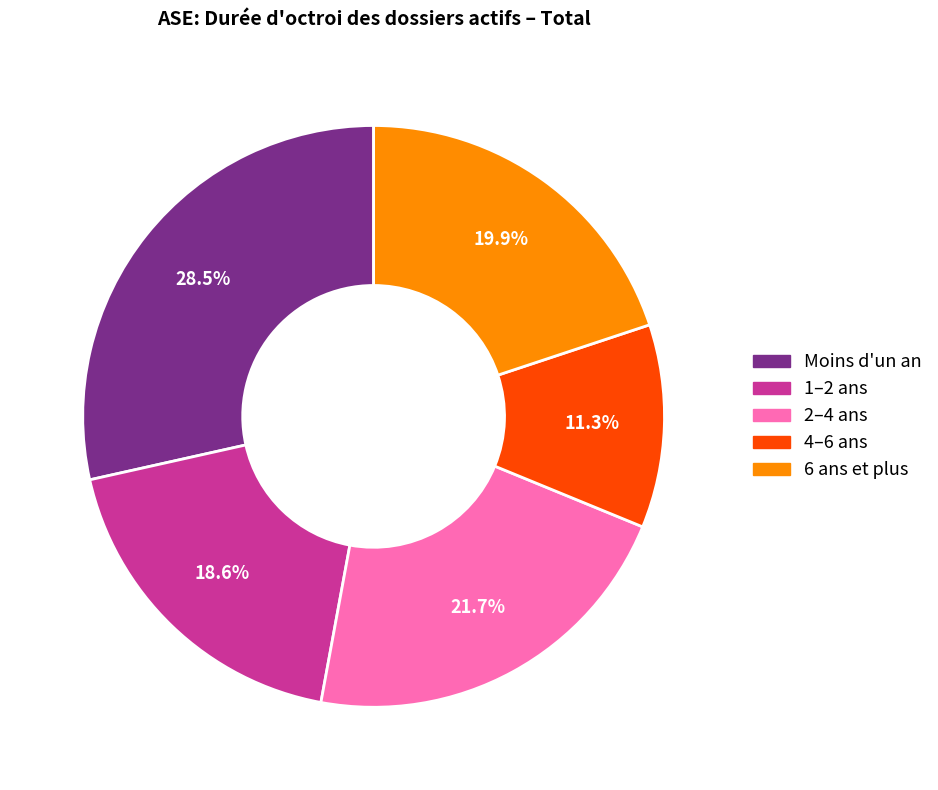

Which has a higher value, 4–6 ans or Moins d'un an?

Moins d'un an